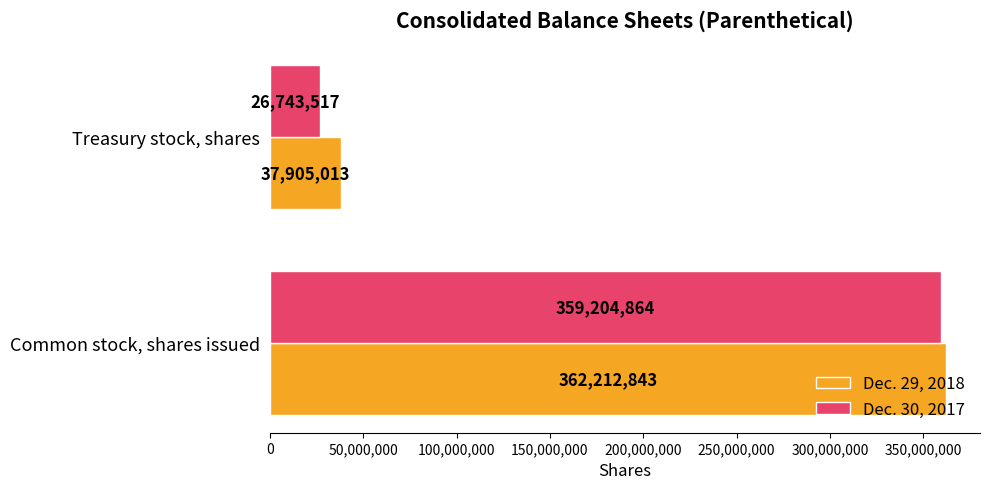

At which label is Dec. 30, 2017 closest to 192974190?

Treasury stock, shares